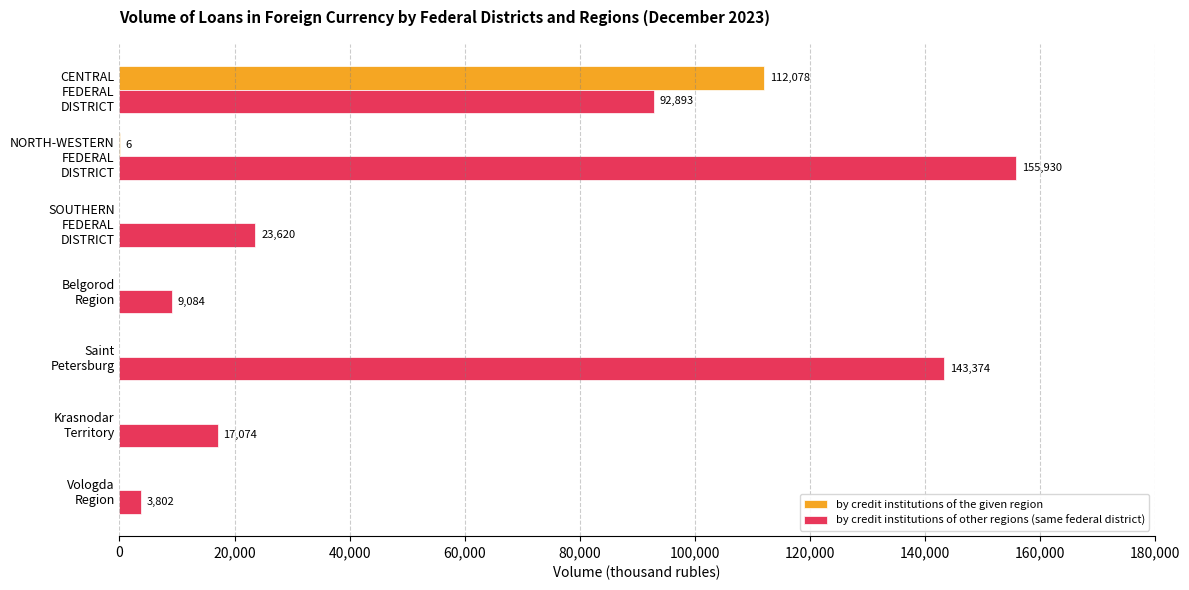

What is the maximum value for by credit institutions of other regions (same federal district)?

155930